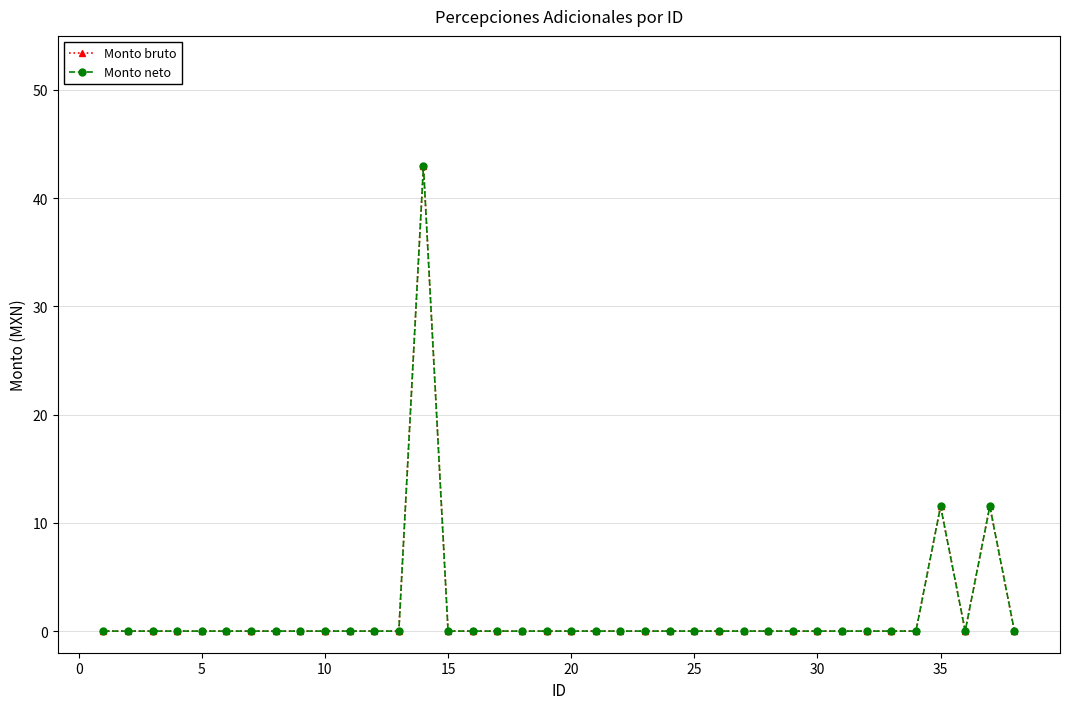

What is the average value of the Monto bruto series?

1.7